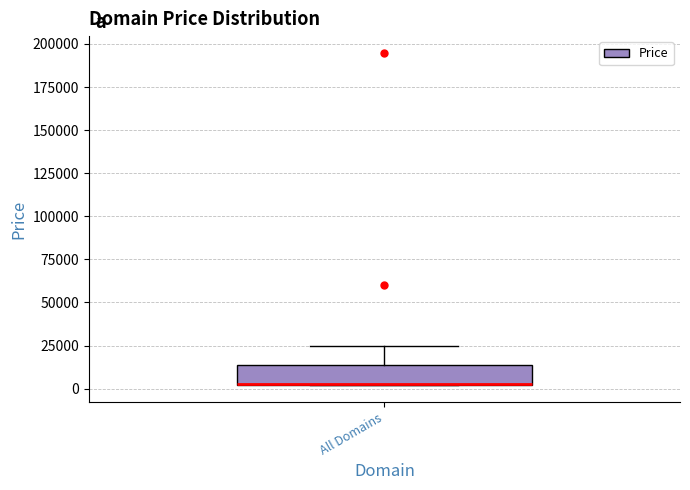

Transcribe this box plot: give where the median line is, the range the box spans, and where the two whiskers end, as read against the y-axis. The values are not printed on the chart, so give them approximately, as read against the axis.

median 5000 (drawn on the box's lower edge), box 0 to 15000, whiskers 0 to 25000